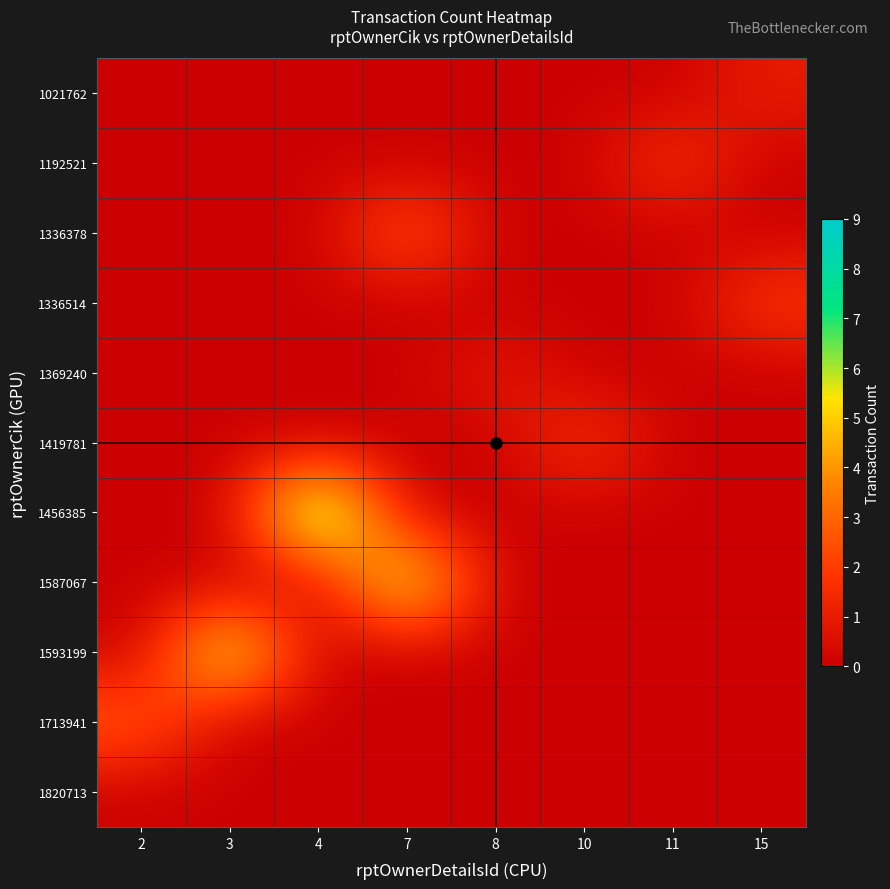

What is the total value across all series at 11?

2